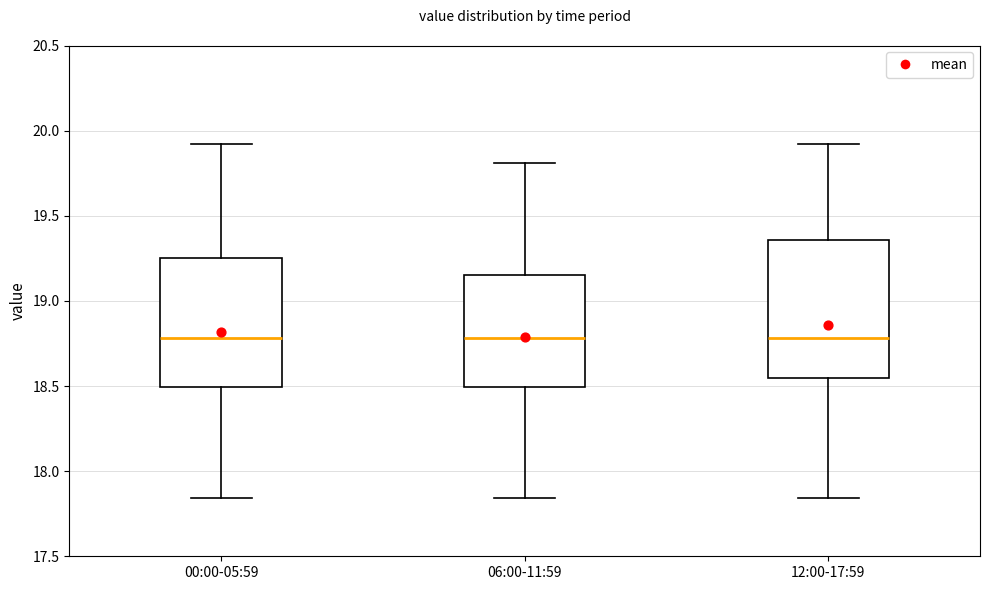

Reading left to right, transcribe this box plot: for each box, give where its median line is, the range the box spans, and where its two whiskers end, as read against the y-axis. The values are not printed on the chart, so give them approximately, as read against the axis.

00:00-05:59: median 18.80, box 18.50 to 19.25, whiskers 17.85 to 19.90
06:00-11:59: median 18.80, box 18.50 to 19.15, whiskers 17.85 to 19.80
12:00-17:59: median 18.80, box 18.55 to 19.35, whiskers 17.85 to 19.90